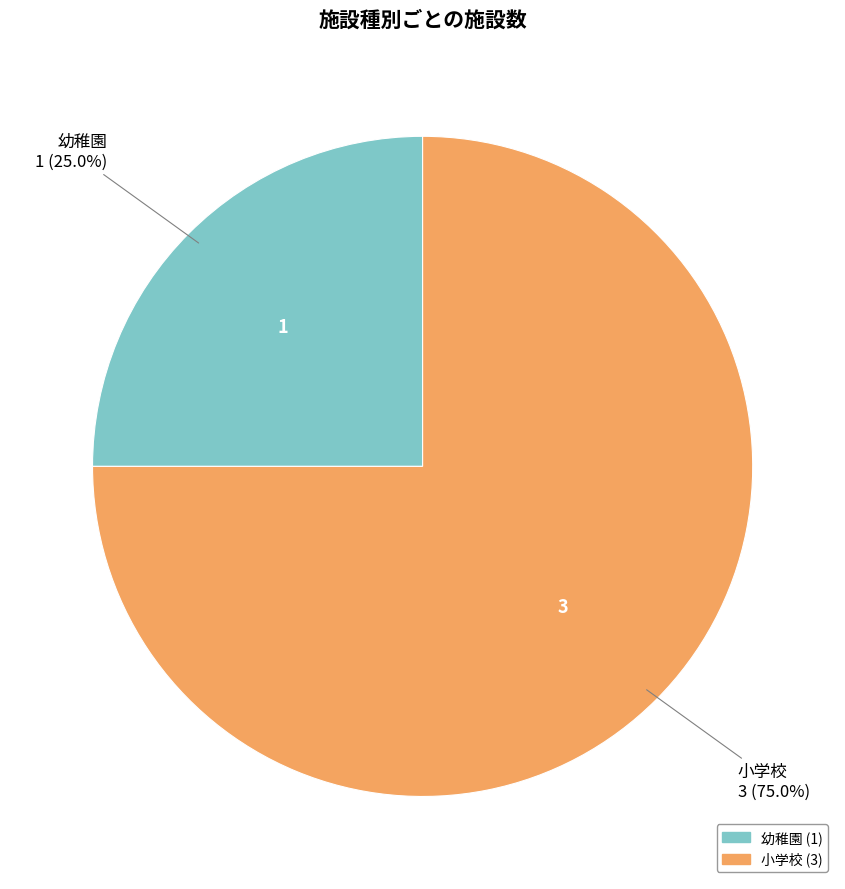

To the nearest percent, what is the difference between the largest and smallest slice percentages?

50%